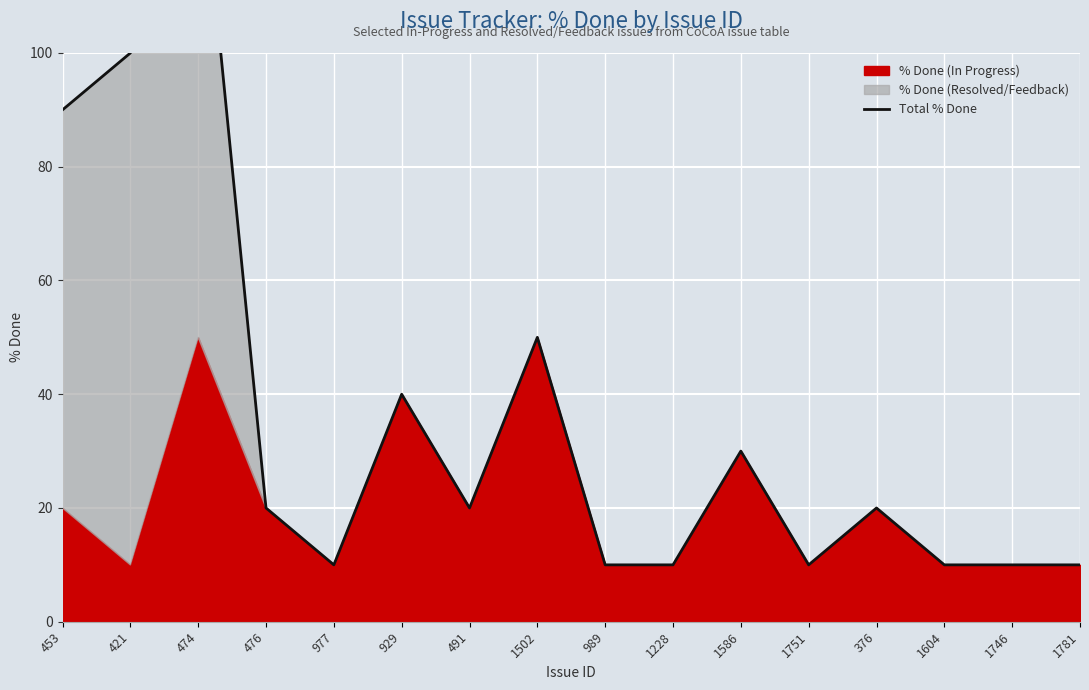

Between 421 and 1781, which is larger?

421